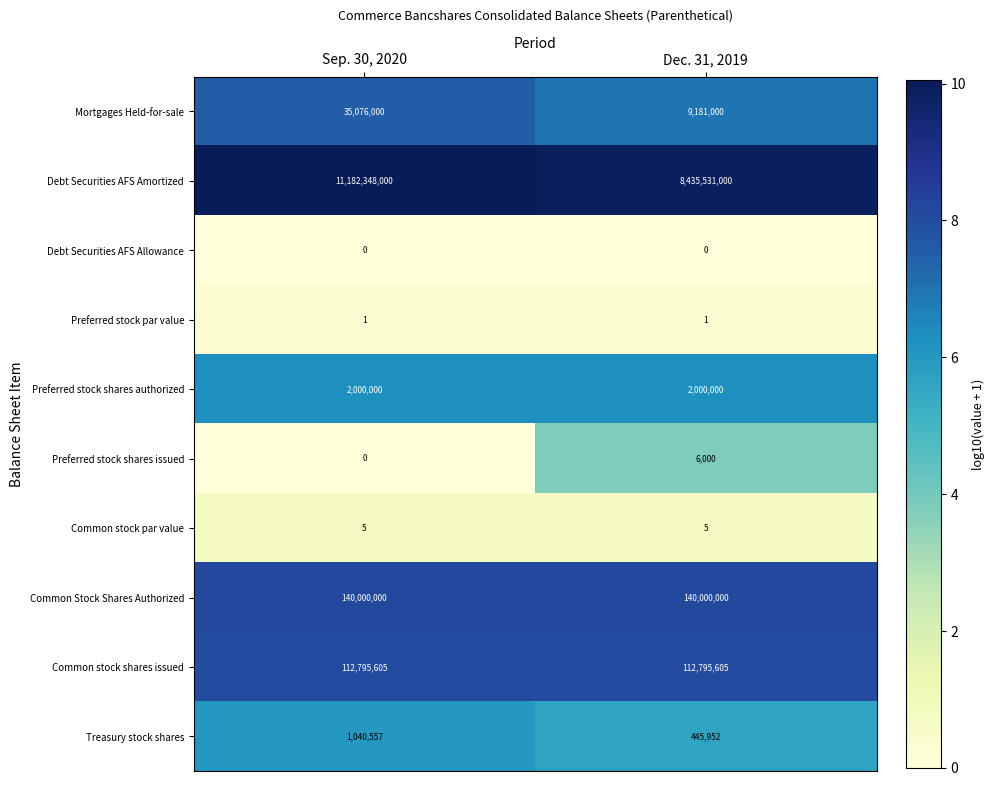

Which label corresponds to the largest value in the chart?

Sep. 30, 2020